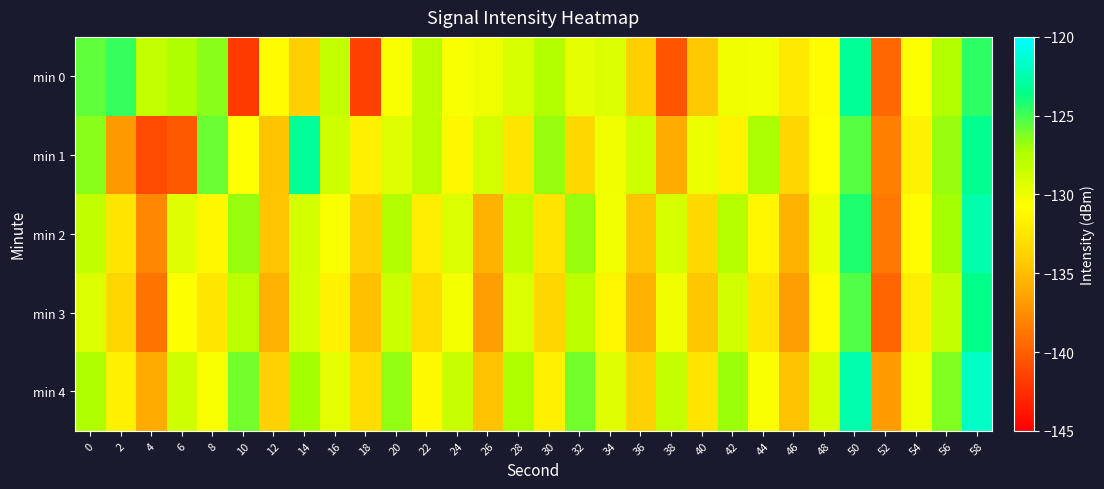

Which series has the widest spread of values?

min 0